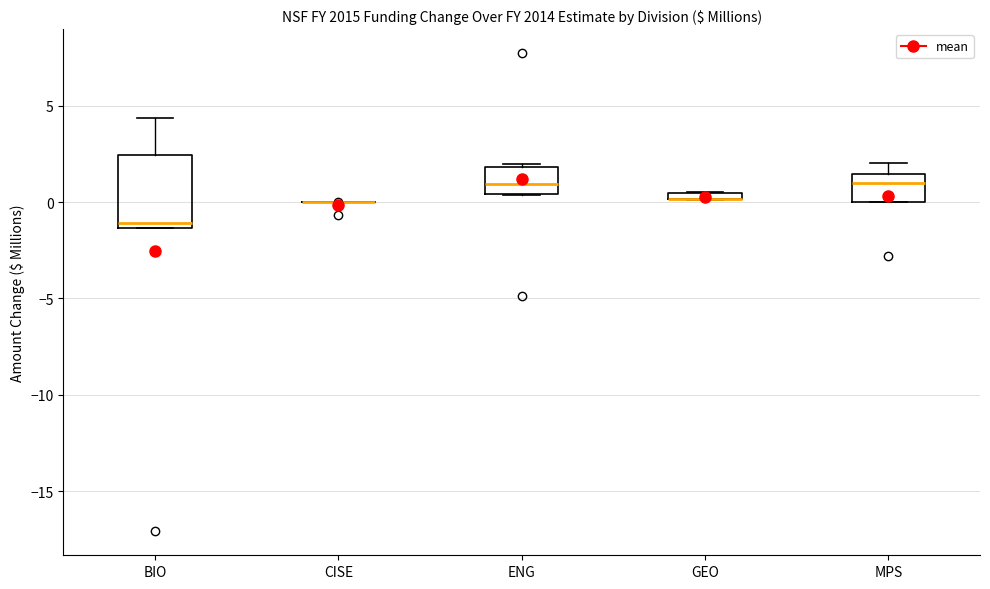

Where is the upper edge of the box for ENG on the y-axis? The values are not printed on the chart, so give them approximately, as read against the axis.

2.0